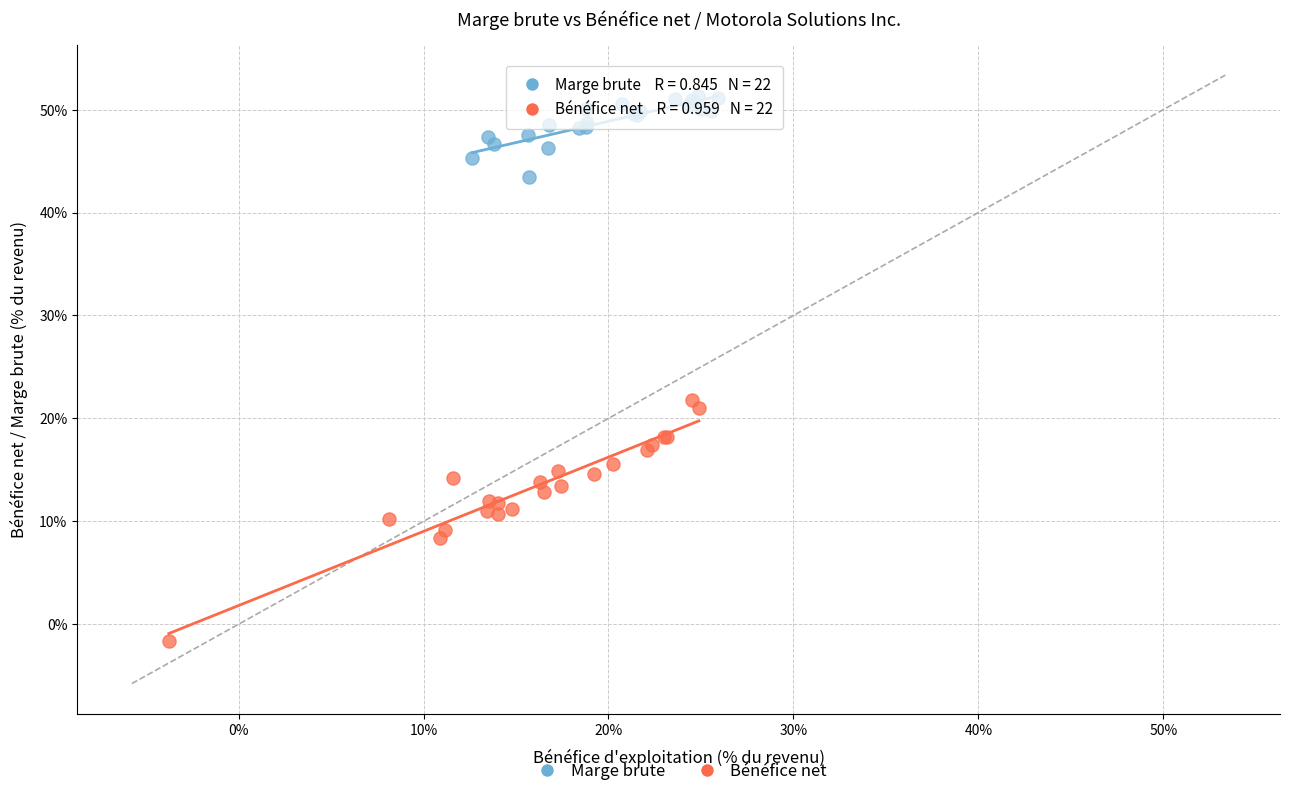

Which series has the widest spread of Y values?

Bénéfice net